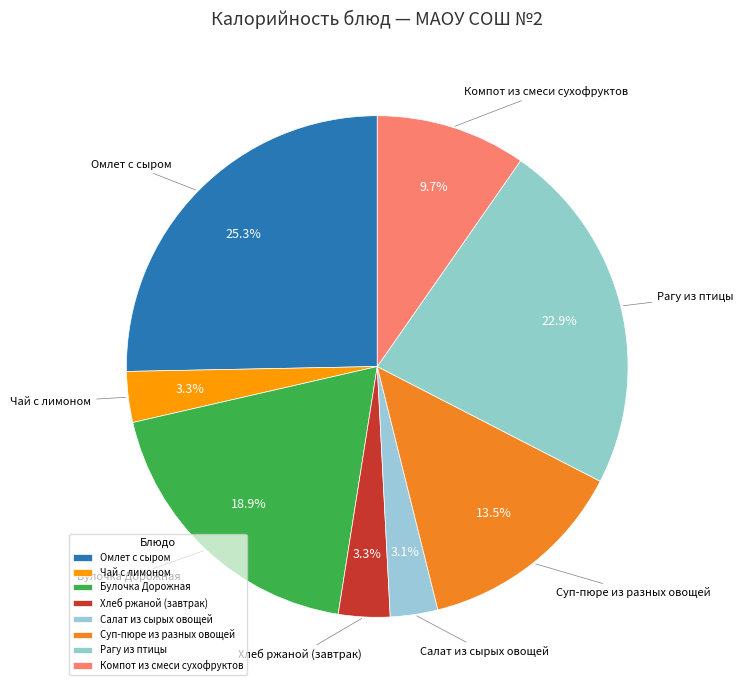

Does any single category account for the majority?

No